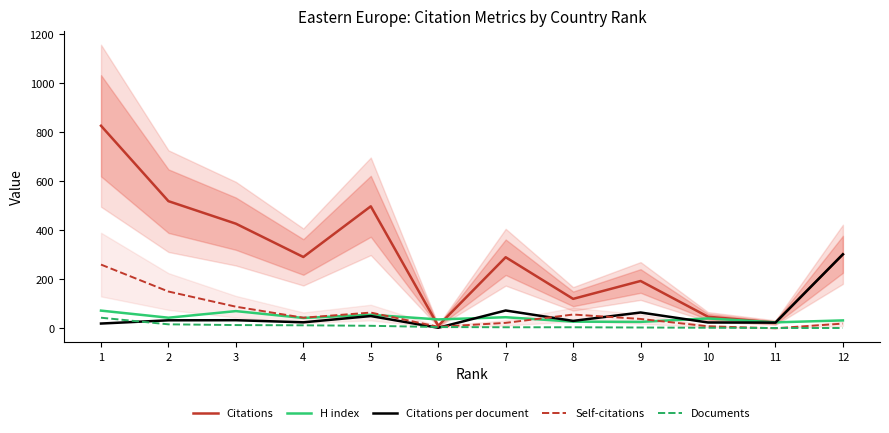

Rank the series at 9 from lowest to highest value.

Documents, H index, Self-citations, Citations per document, Citations